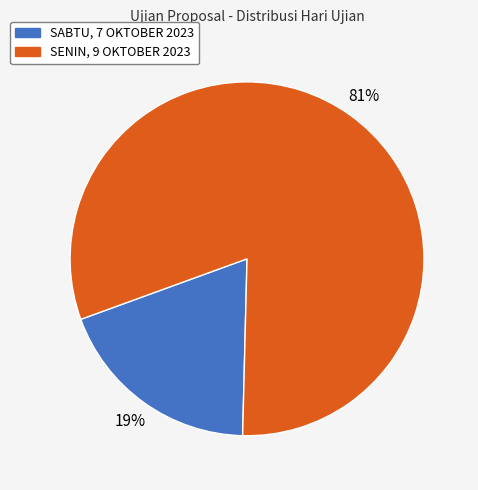

To the nearest percent, what is the difference between the SABTU, 7 OKTOBER 2023 and SENIN, 9 OKTOBER 2023 slice percentages?

62%